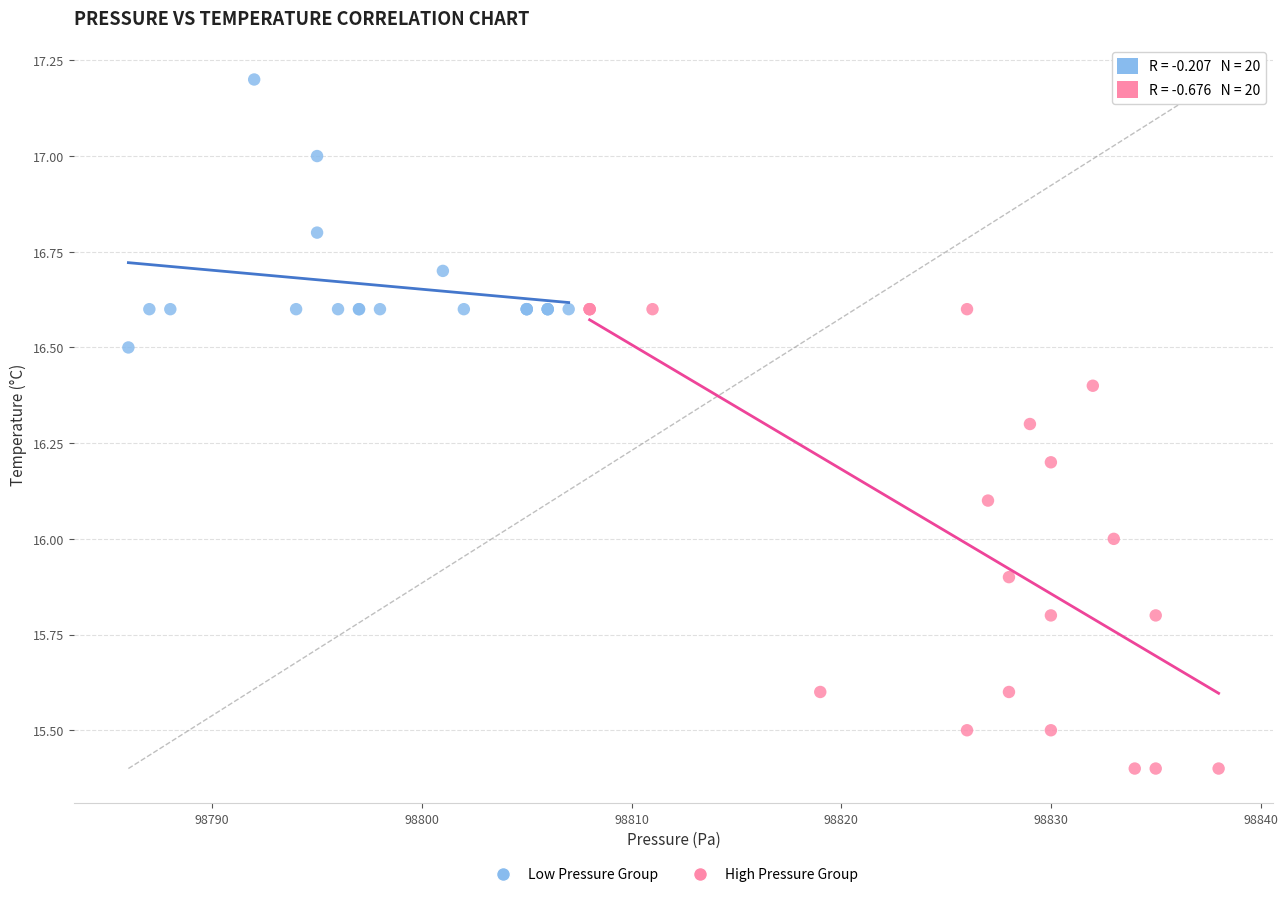

Which series has the widest spread of Y values?

High Pressure Group